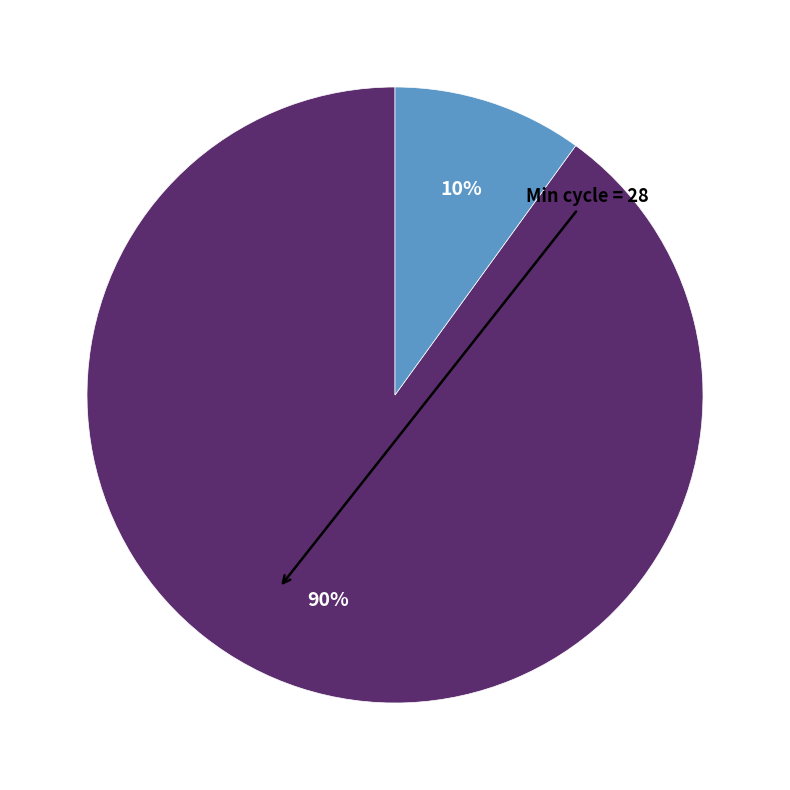

Does any single category account for the majority?

Yes